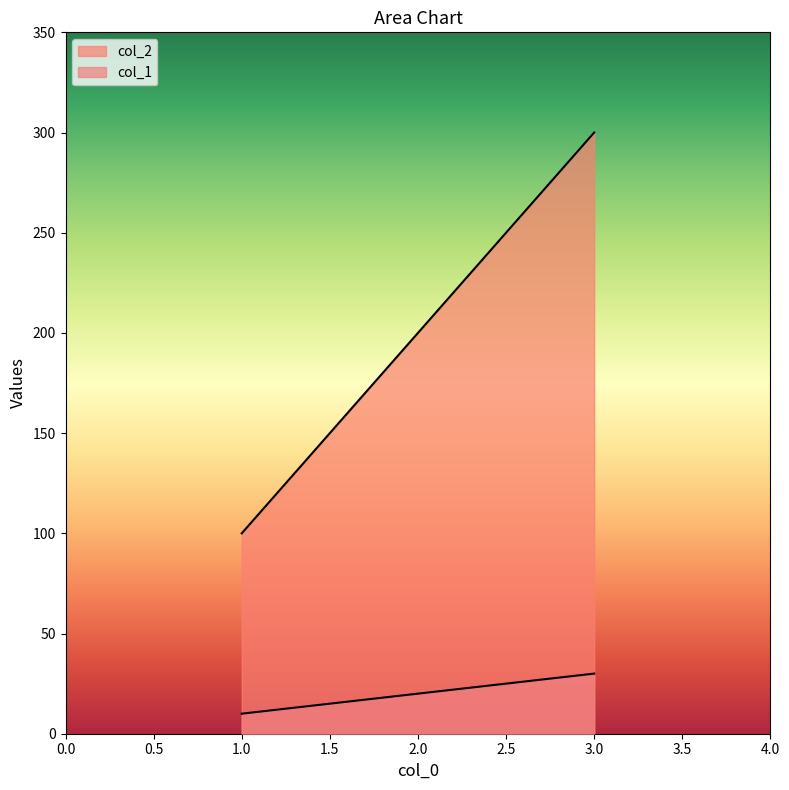

Reading left to right, transcribe all the data shown in this chart.

col_1: 100	200	300
col_2: 10	20	30